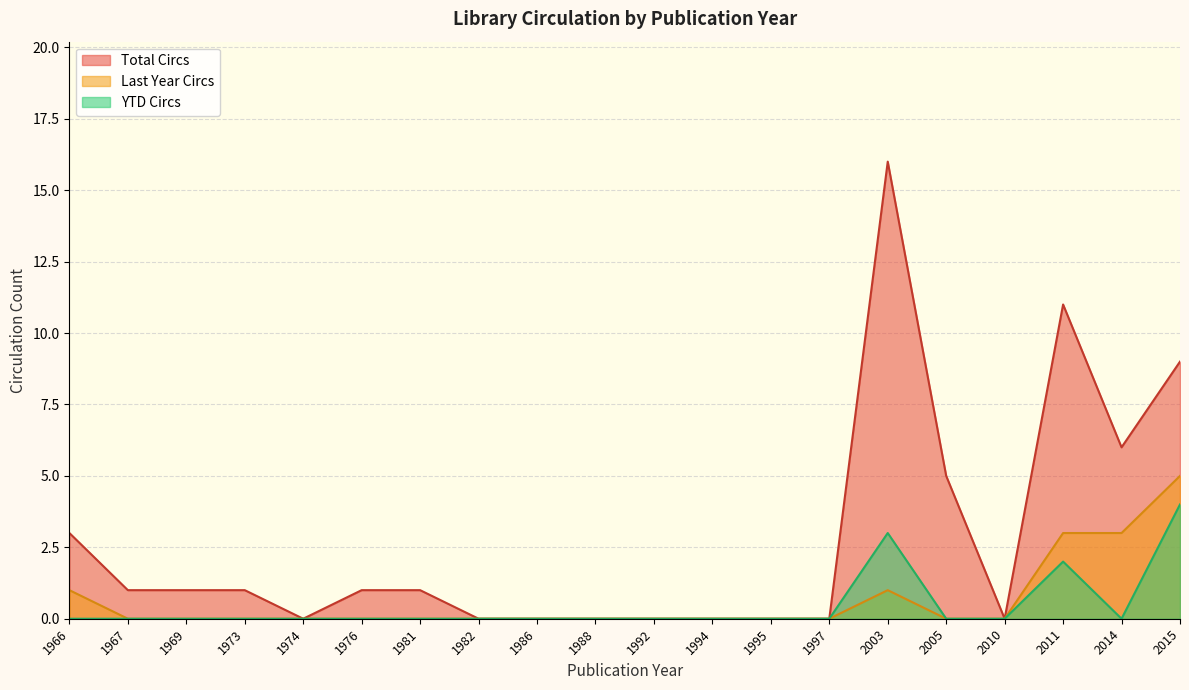

Rank the series at 2003 from lowest to highest value.

Last Year Circs, YTD Circs, Total Circs